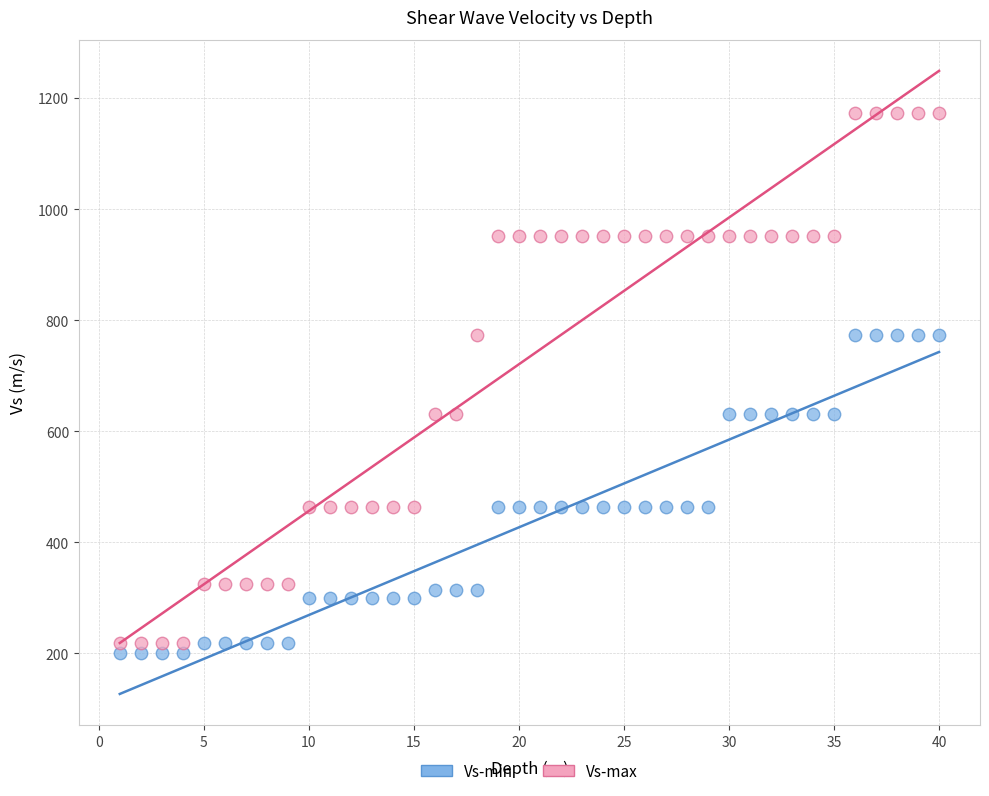

Which series reaches the maximum Y coordinate?

Vs-max